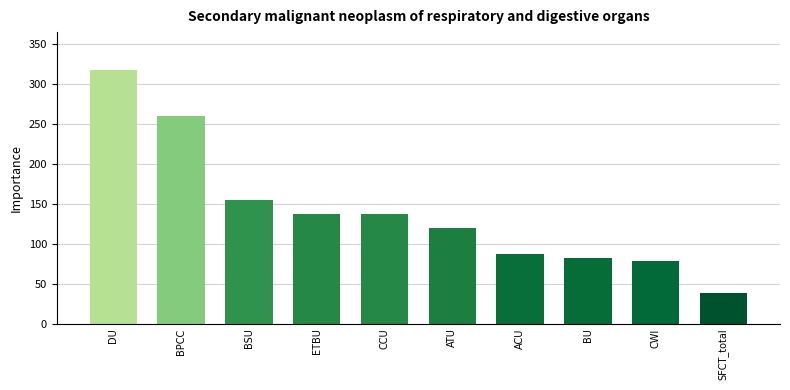

Are the bars horizontal?

No